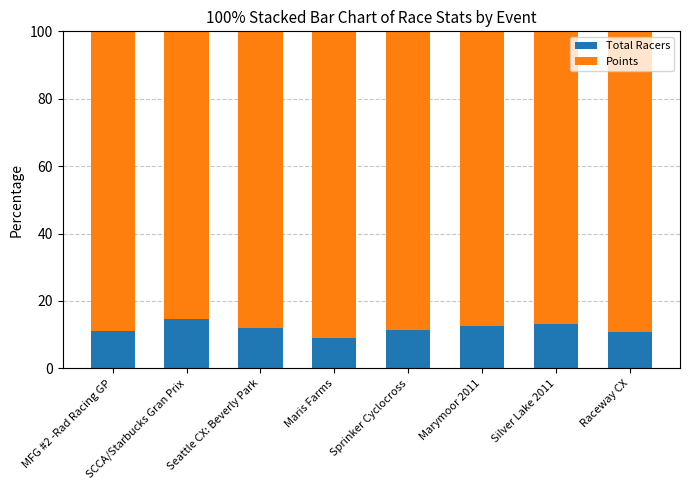

What is the sum of all Total Racers values?

94.5